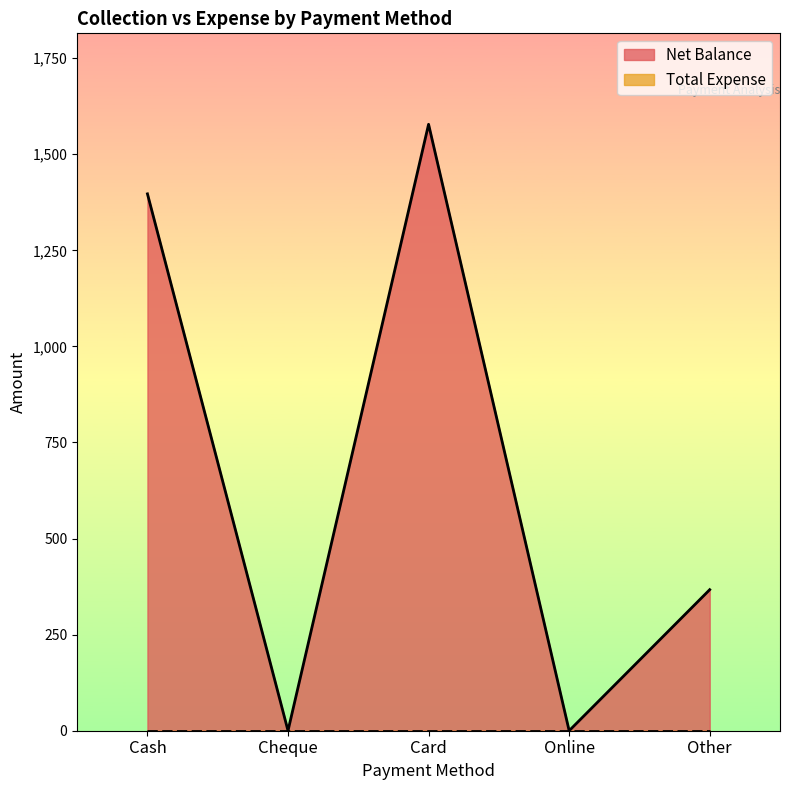

How many data points are less than 367?

2